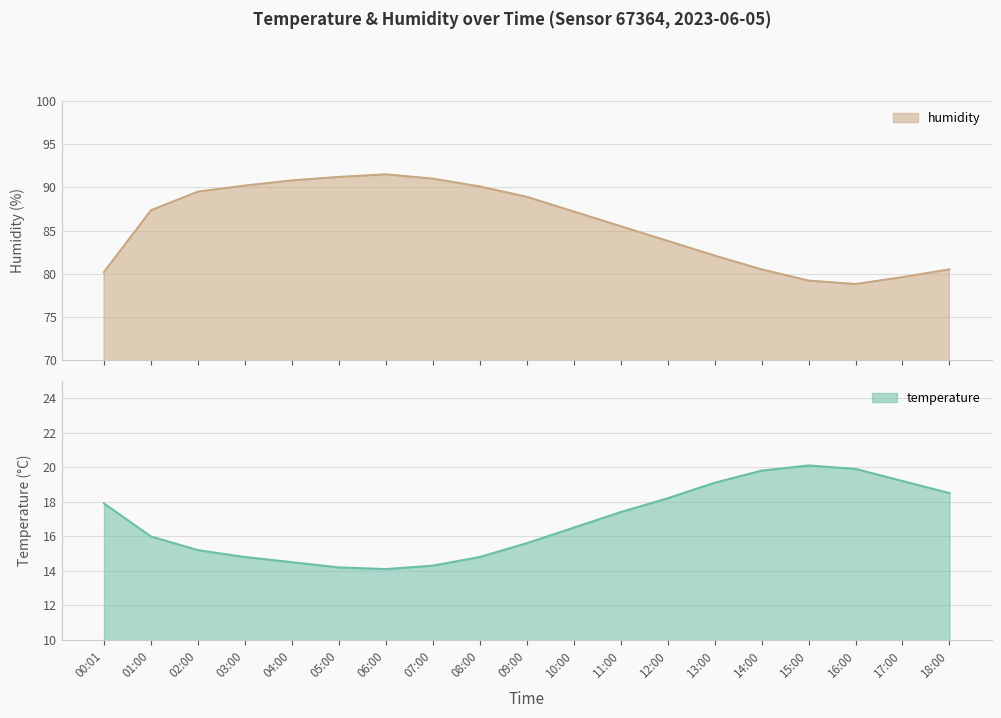

True or false: humidity has more than 0 points higher than both neighbors.

True